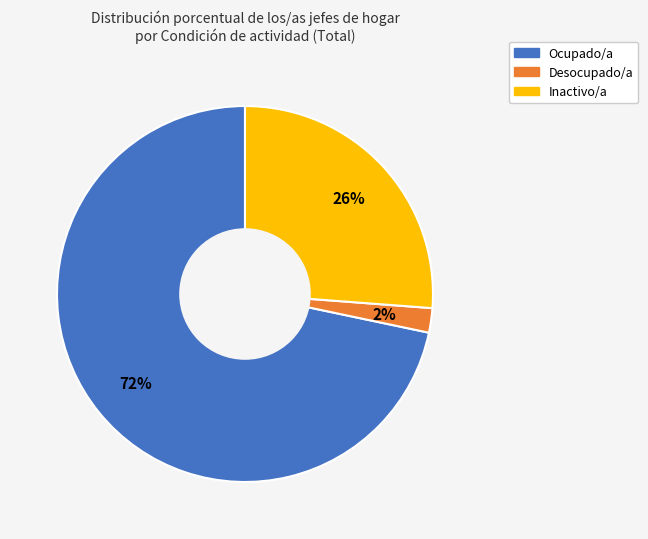

To the nearest percent, what is the difference between the largest and smallest slice percentages?

70%